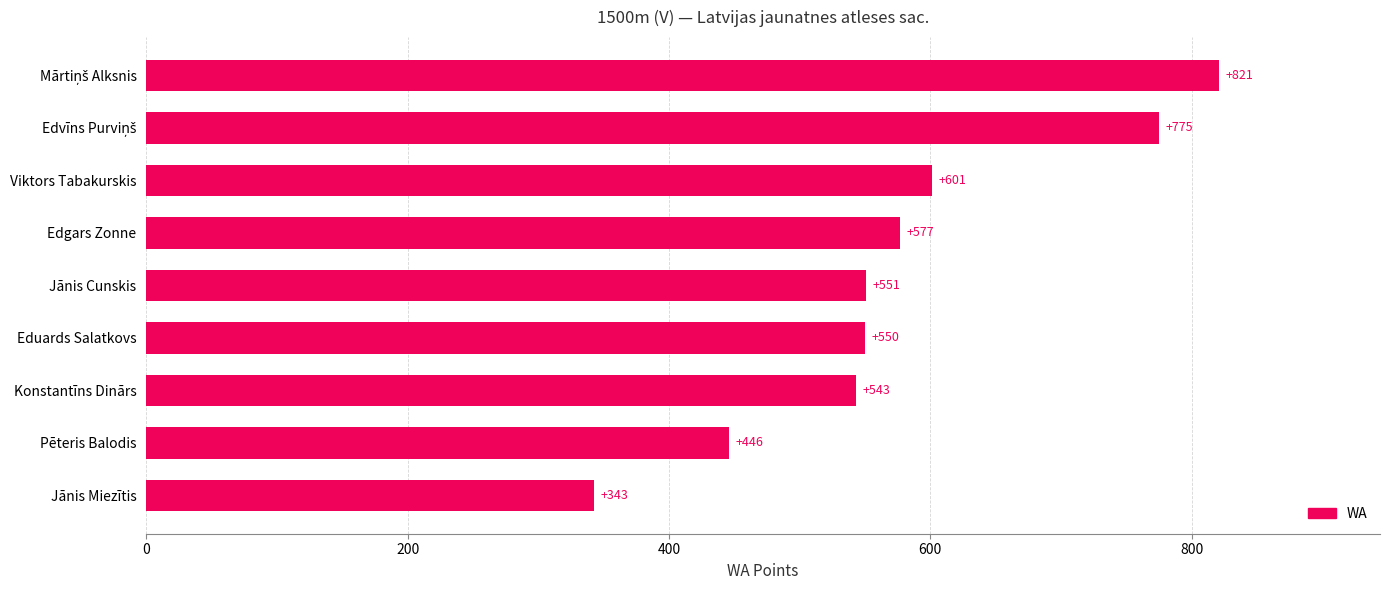

What value does the data have at Jānis Cunskis?

551